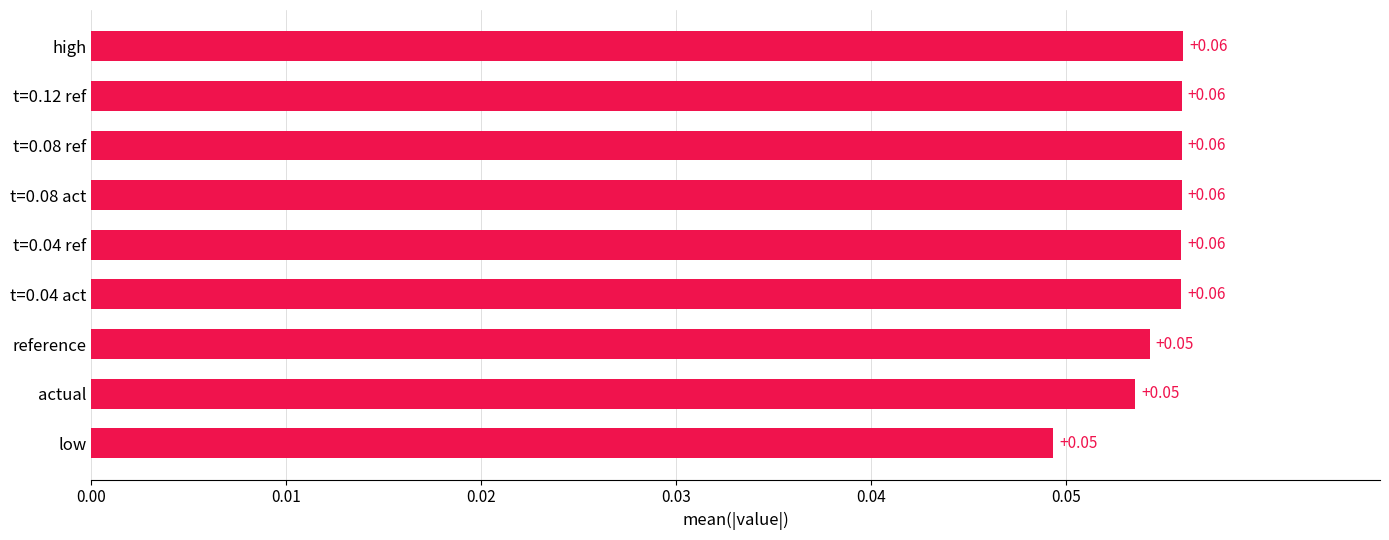

What is the sum of all values?

0.5